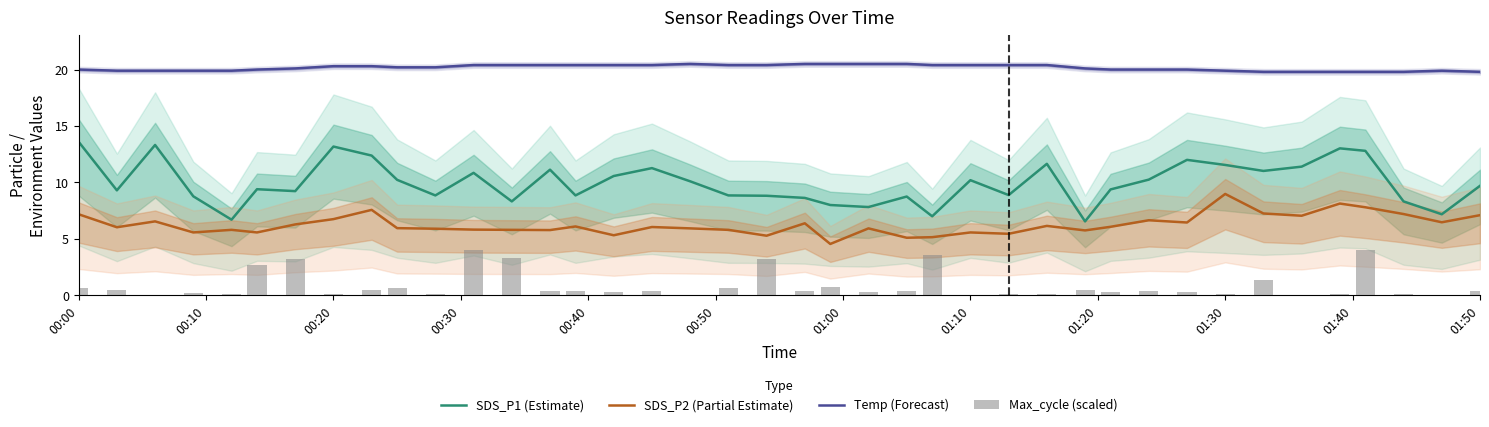

At which label does SDS_P2 (Partial Estimate) reach its peak?

01:30